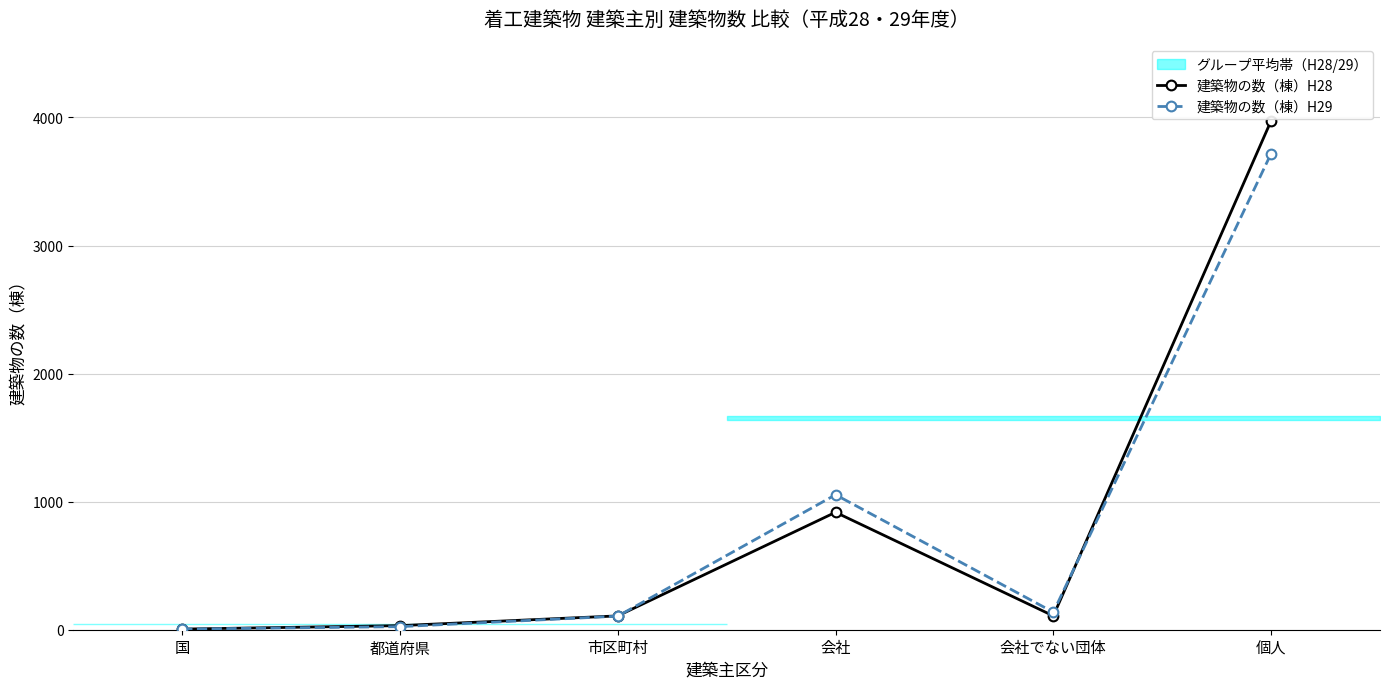

At which category does 建築物の数（棟）H28 reach its first local peak?

会社